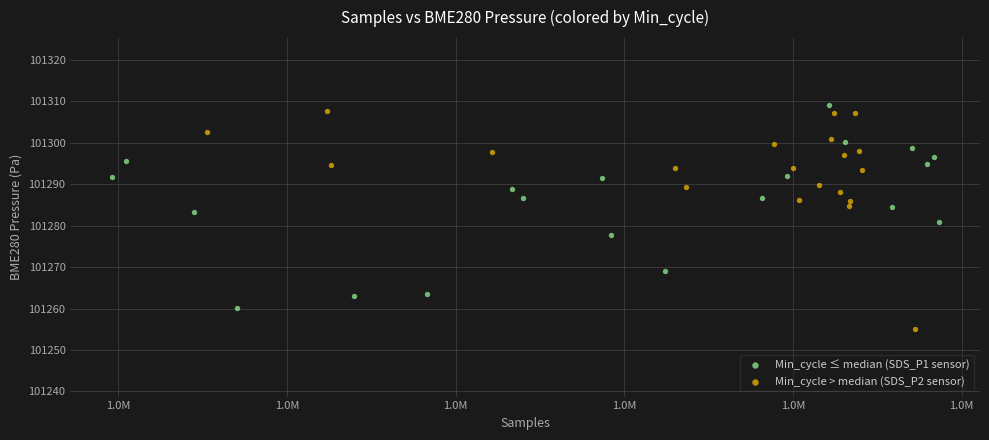

Which series contains the lowest Y value?

Min_cycle > median (SDS_P2 sensor)